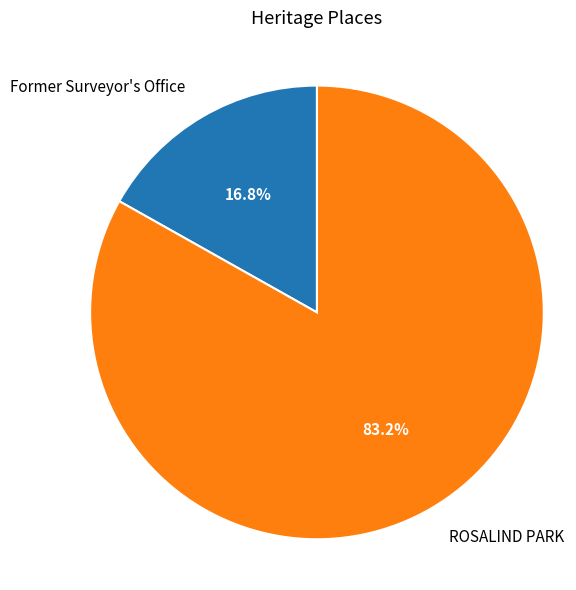

What is the ratio of the value at Former Surveyor's Office to the value at ROSALIND PARK?

0.2